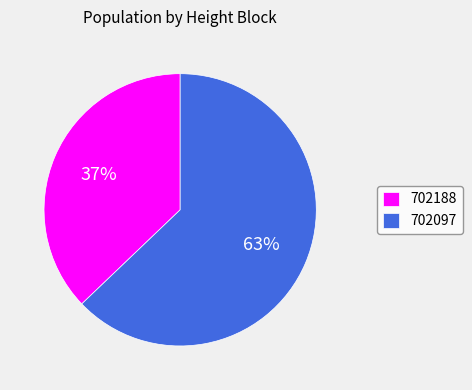

How many slices are in this pie chart?

2